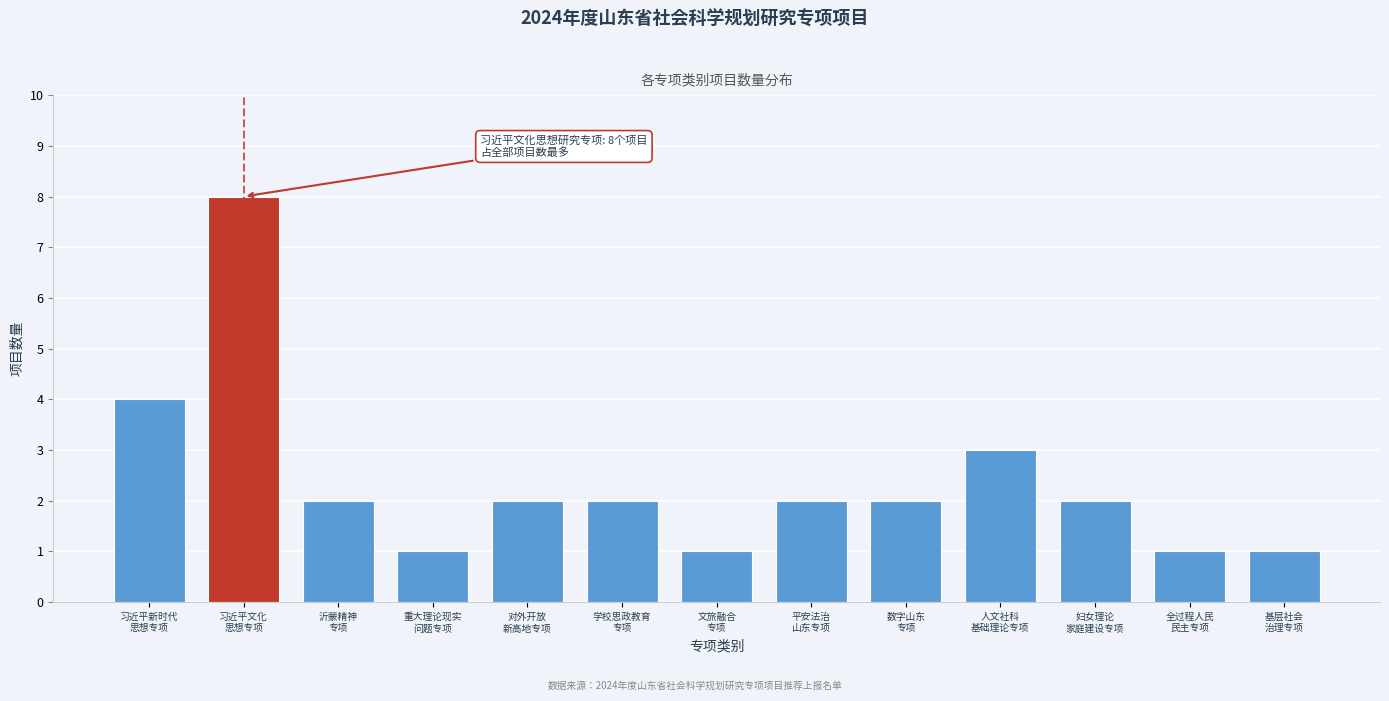

Reading left to right, what are all the values shown in this chart?

4	8	2	1	2	2	1	2	2	3	2	1	1